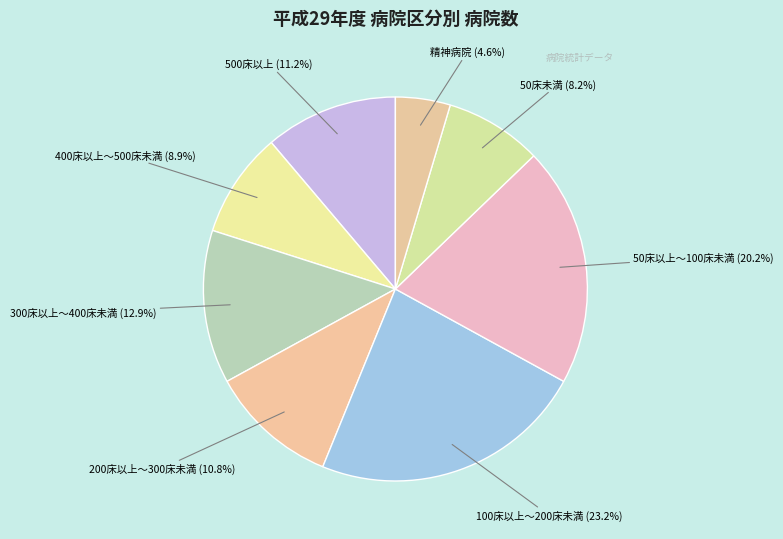

What percentage do 50床未満 and 50床以上～100床未満 together represent?

28.4%